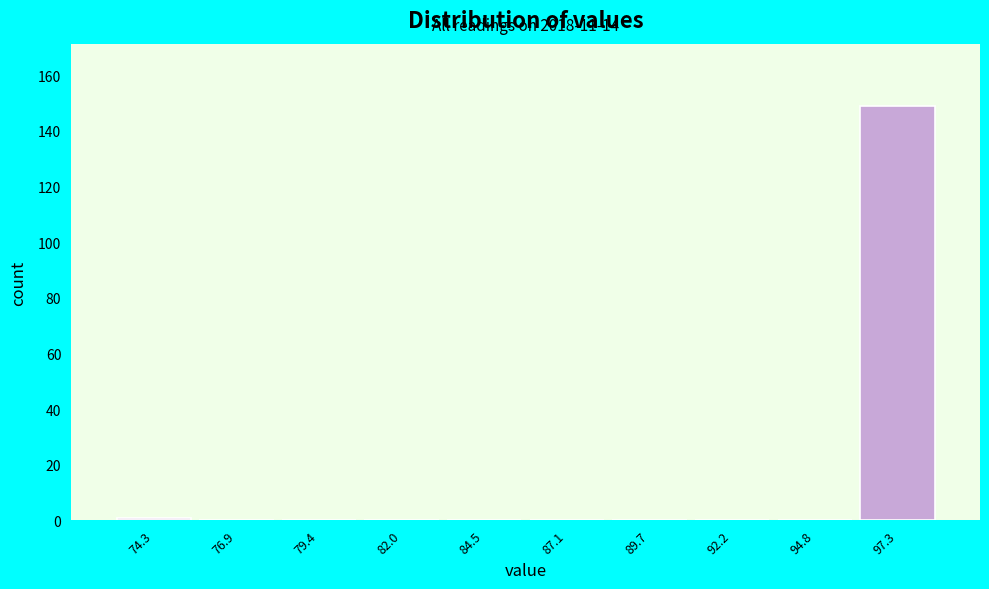

Reading left to right, transcribe all the data shown in this chart.

74.3=1	76.9=0	79.4=0	82.0=0	84.5=0	87.1=0	89.7=0	92.2=0	94.8=0	97.3=149